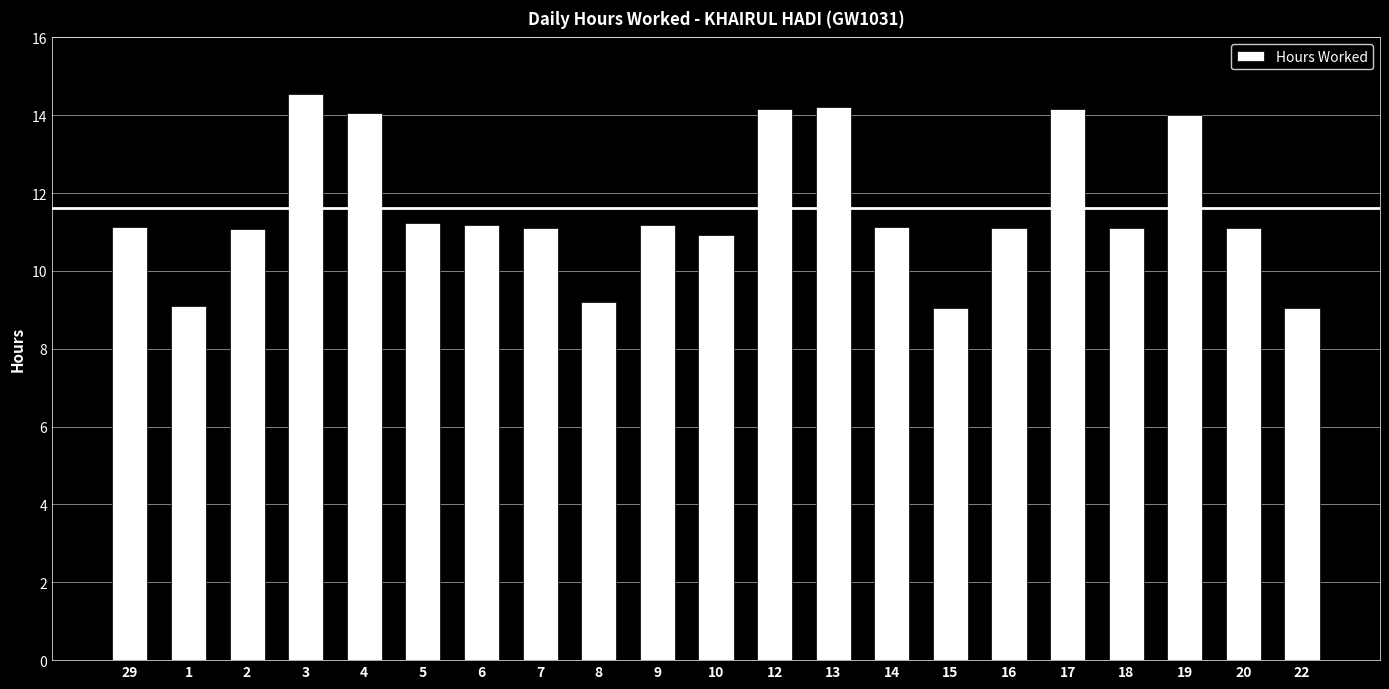

What is the label of the 5th bar from the left?

4